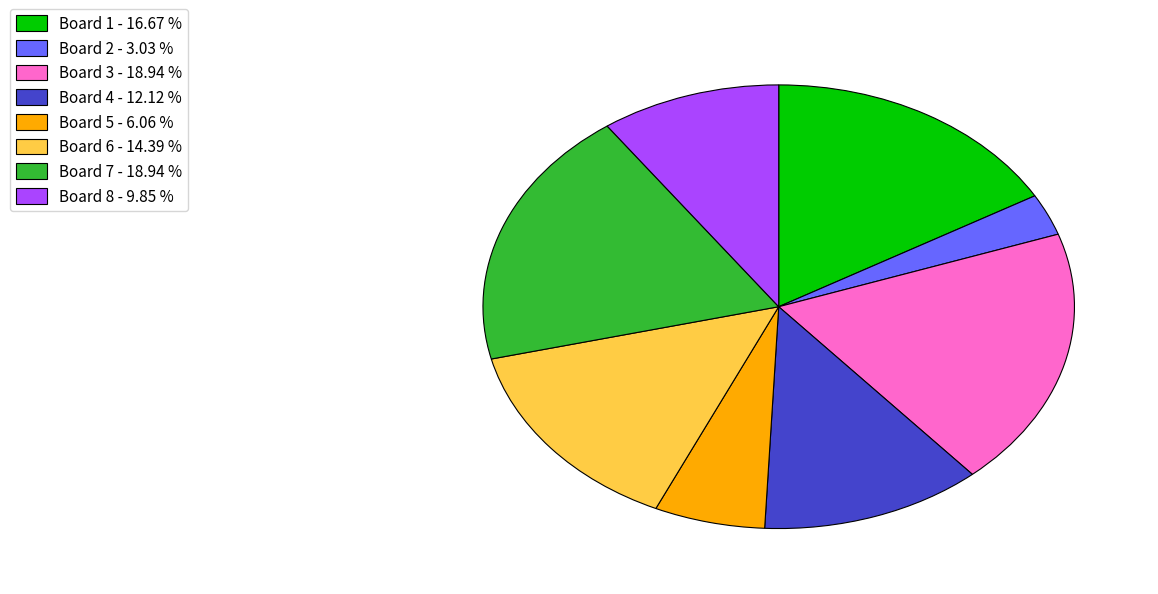

Is it true that Board 6 is 14% of the pie?

True